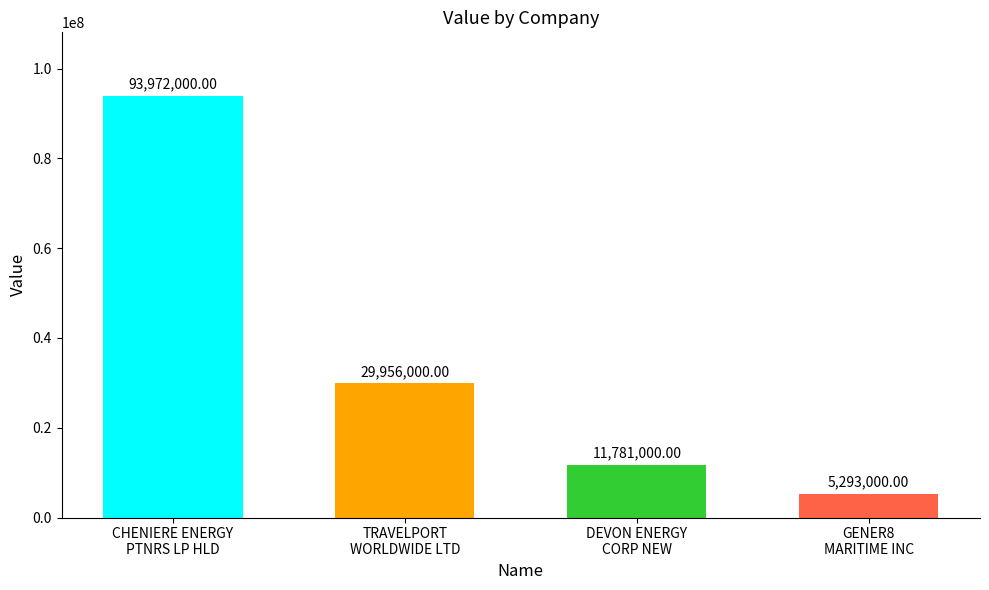

What is the label of the 4th bar from the left?

GENER8
MARITIME INC